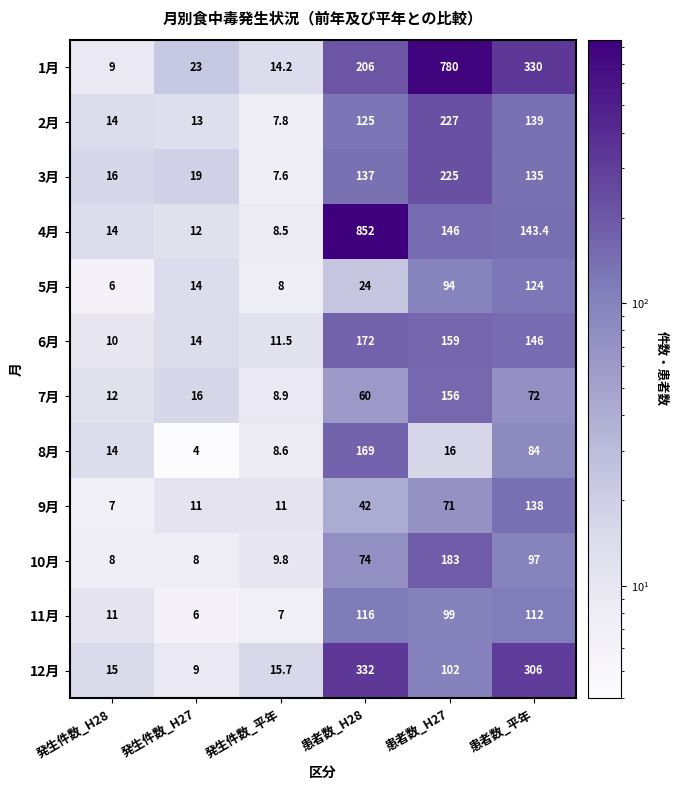

Rank the series by their maximum value, from lowest to highest.

11月, 5月, 9月, 7月, 8月, 6月, 10月, 3月, 2月, 12月, 1月, 4月